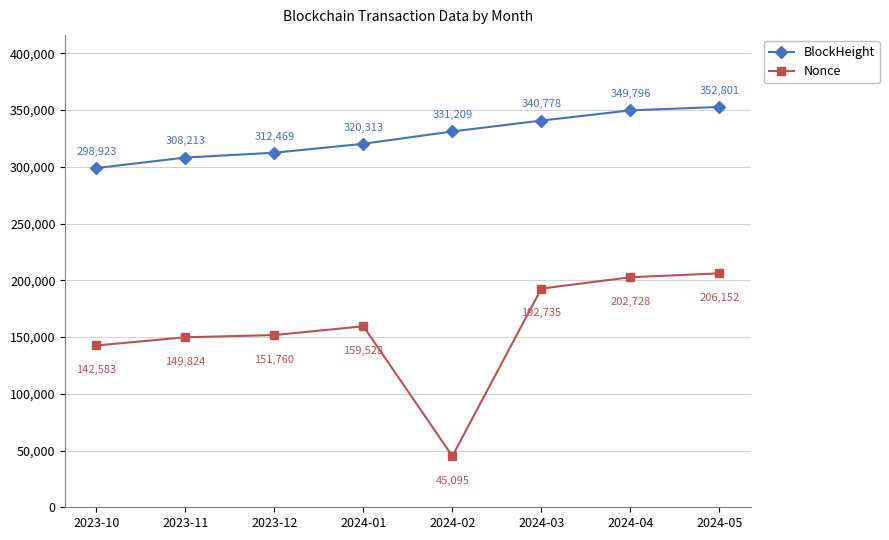

Does the chart display data point markers on the line(s)?

Yes